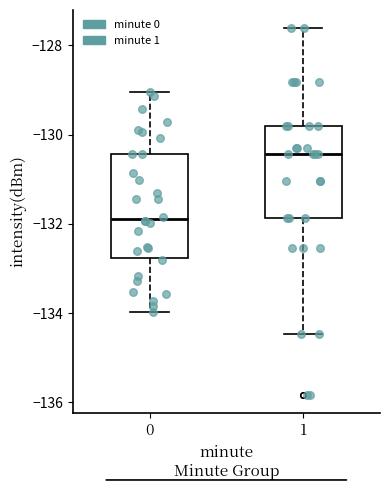

Reading left to right, transcribe this box plot: for each box, give where its median line is, the range the box spans, and where its two whiskers end, as read against the y-axis. The values are not printed on the chart, so give them approximately, as read against the axis.

0: median -131.8, box -132.8 to -130.4, whiskers -134.0 to -129.0
1: median -130.4, box -131.8 to -129.8, whiskers -134.4 to -127.6